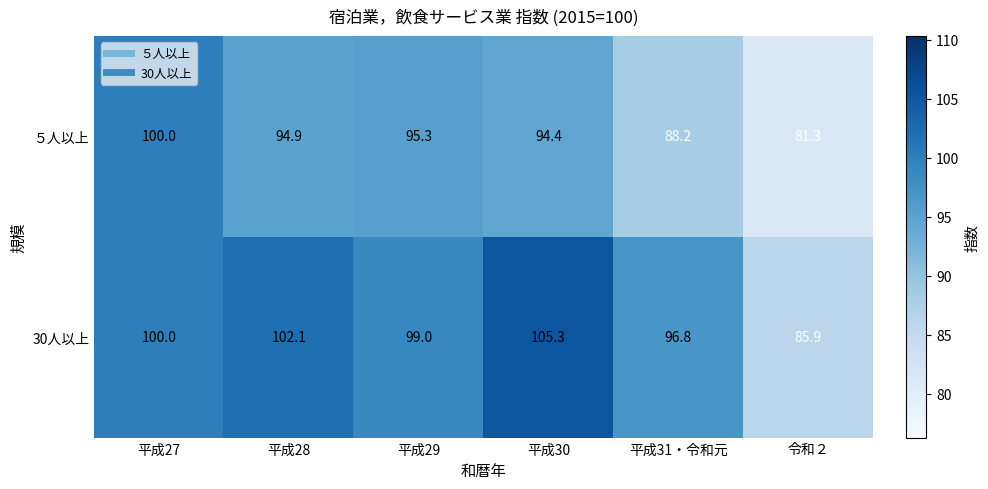

Which category has the highest value across all series?

平成30